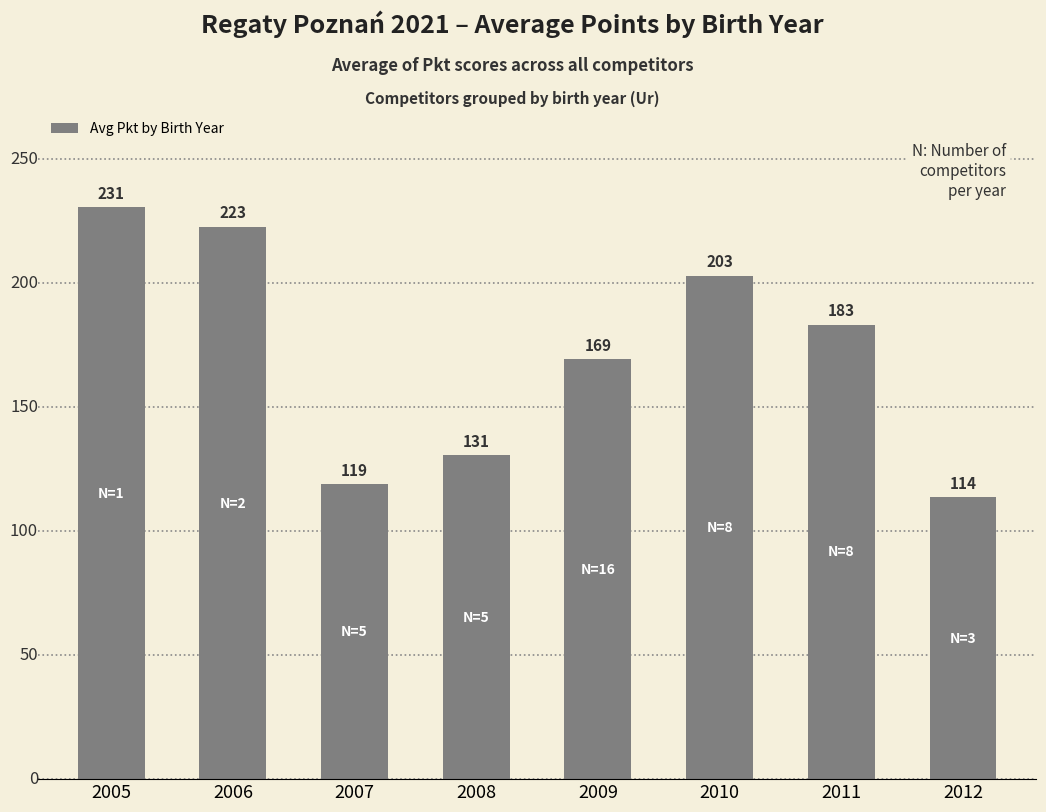

How many data points are less than 183?

4